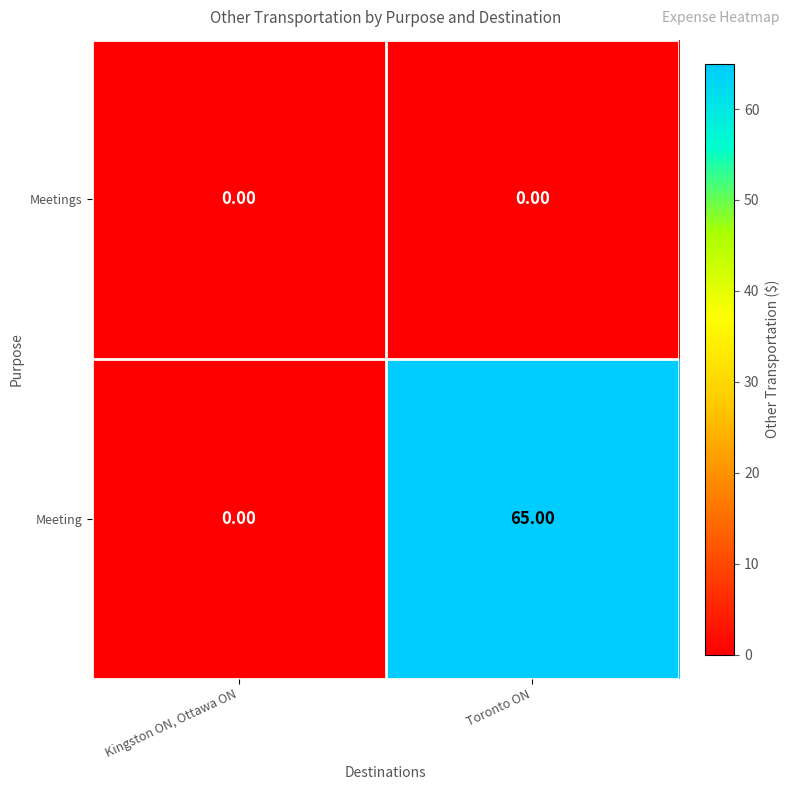

Between Kingston ON, Ottawa ON and Toronto ON, which series saw the biggest shift?

Meeting